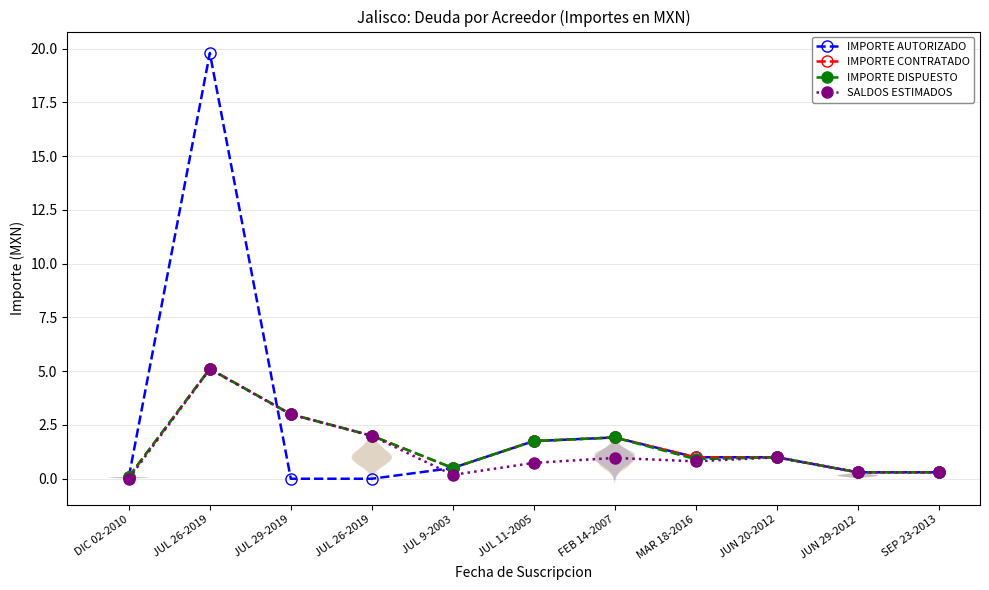

What is the lowest value of the IMPORTE DISPUESTO series?

0.1